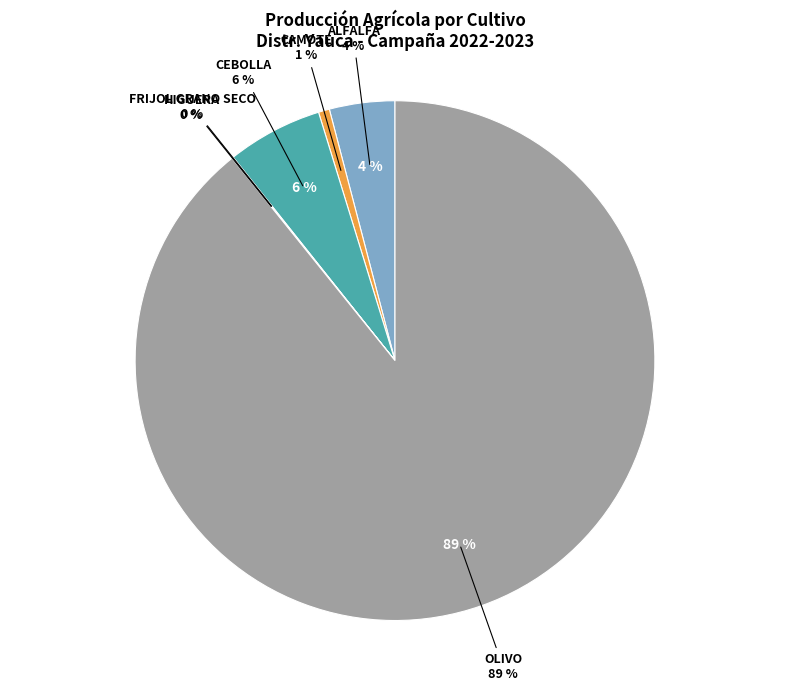

Is the sum of CEBOLLA and FRIJOL GRANO SECO greater than half?

No